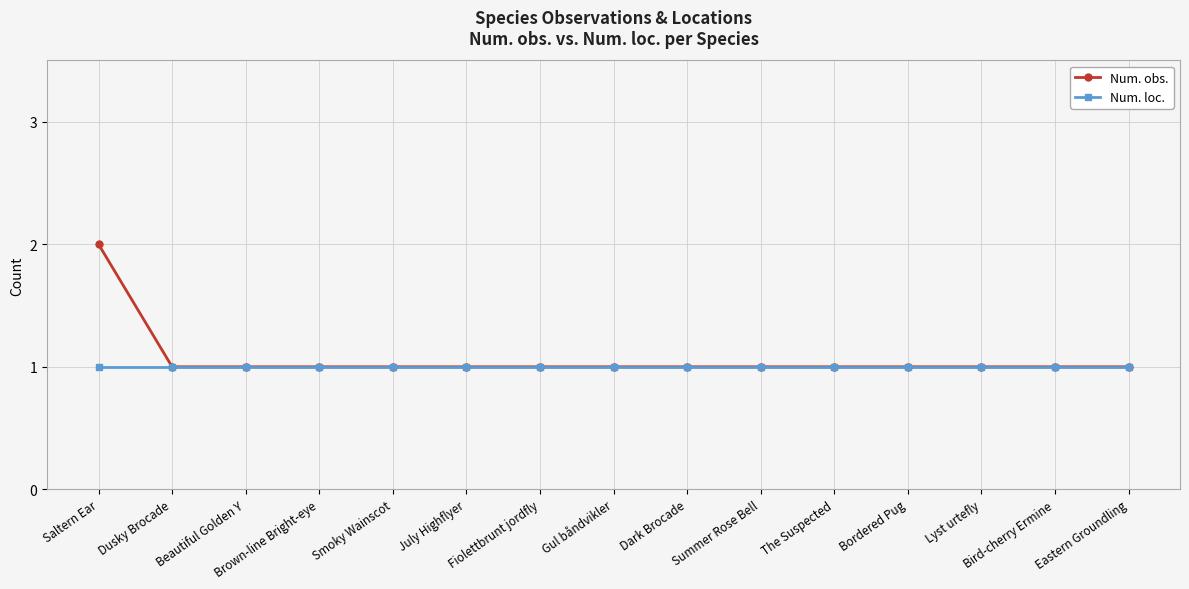

What is the average value of the Num. loc. series?

1